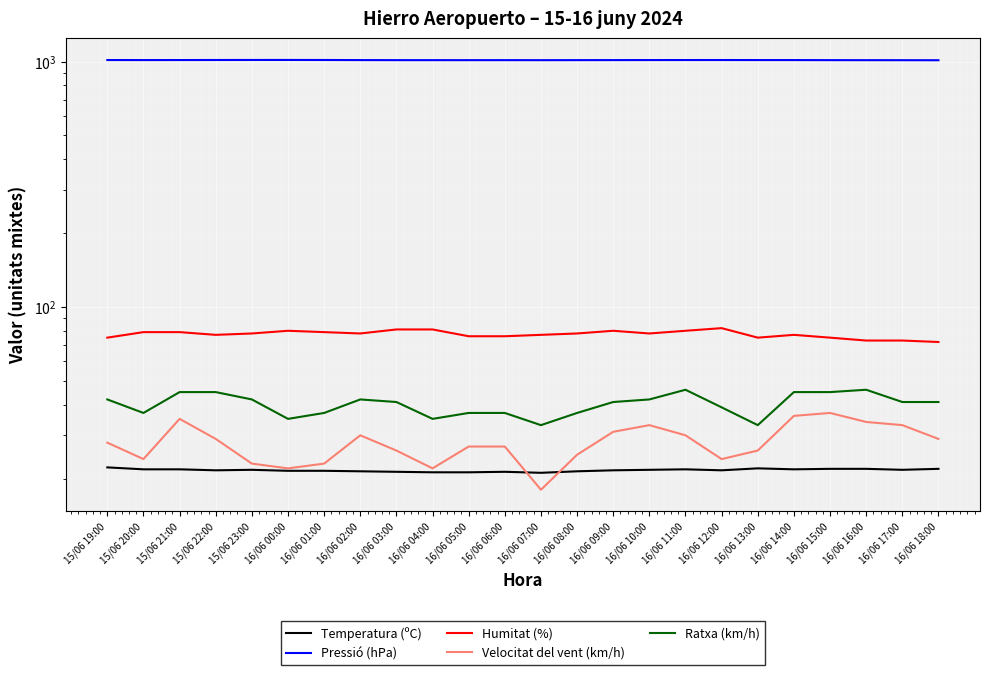

List the labels in order of Humitat (%) value, smallest first.

16/06 18:00, 16/06 16:00, 16/06 17:00, 15/06 19:00, 16/06 13:00, 16/06 15:00, 16/06 05:00, 16/06 06:00, 15/06 22:00, 16/06 07:00, 16/06 14:00, 15/06 23:00, 16/06 02:00, 16/06 08:00, 16/06 10:00, 15/06 20:00, 15/06 21:00, 16/06 01:00, 16/06 00:00, 16/06 09:00, 16/06 11:00, 16/06 03:00, 16/06 04:00, 16/06 12:00